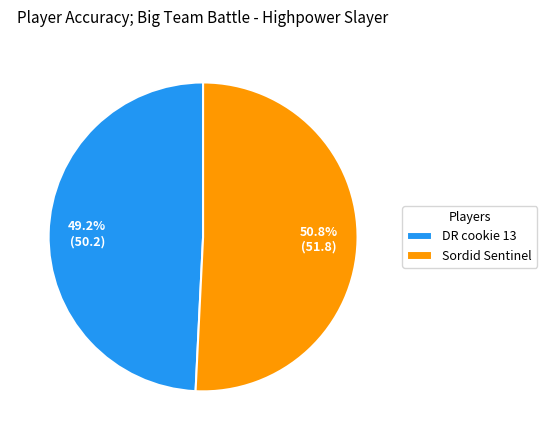

Between DR cookie 13 and Sordid Sentinel, which is larger?

Sordid Sentinel